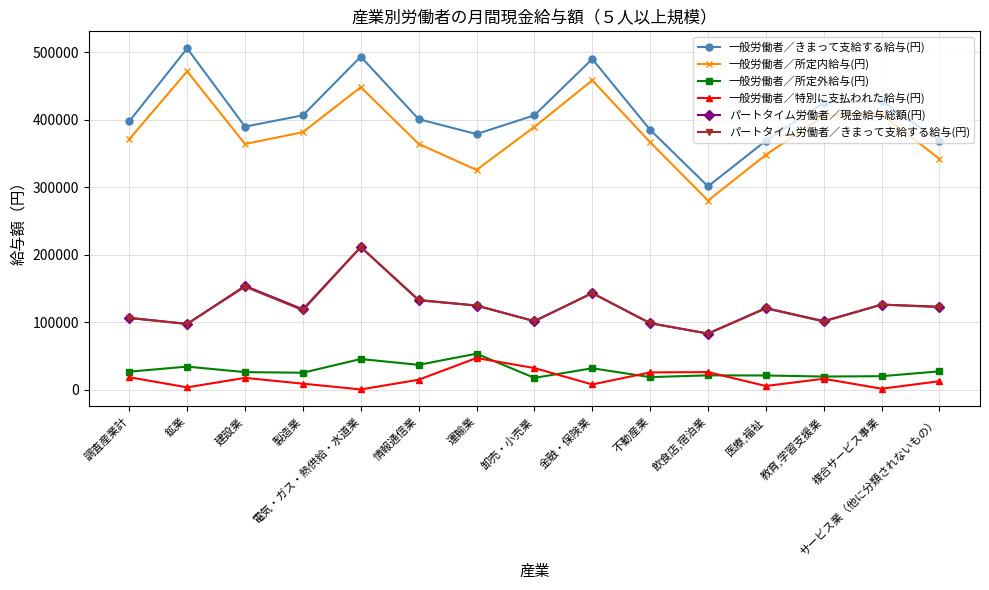

How many interior local valleys does the パートタイム労働者／現金給与総額(円) series have?

5